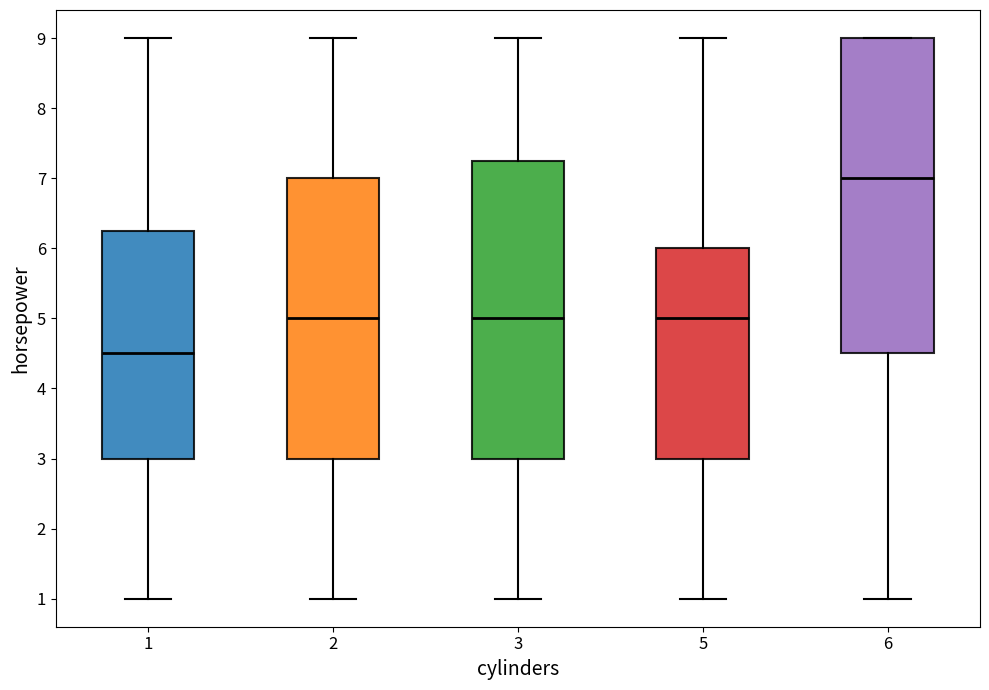

Comparing the boxes themselves (not the whiskers), which one is the tallest?

6